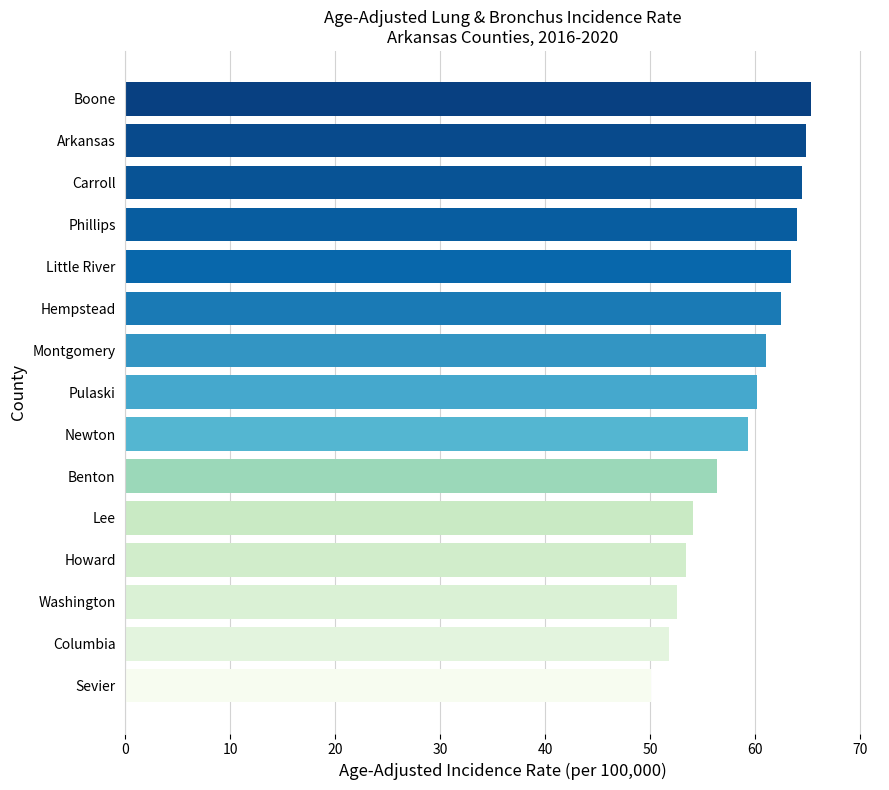

Count the number of data series in this chart.

1